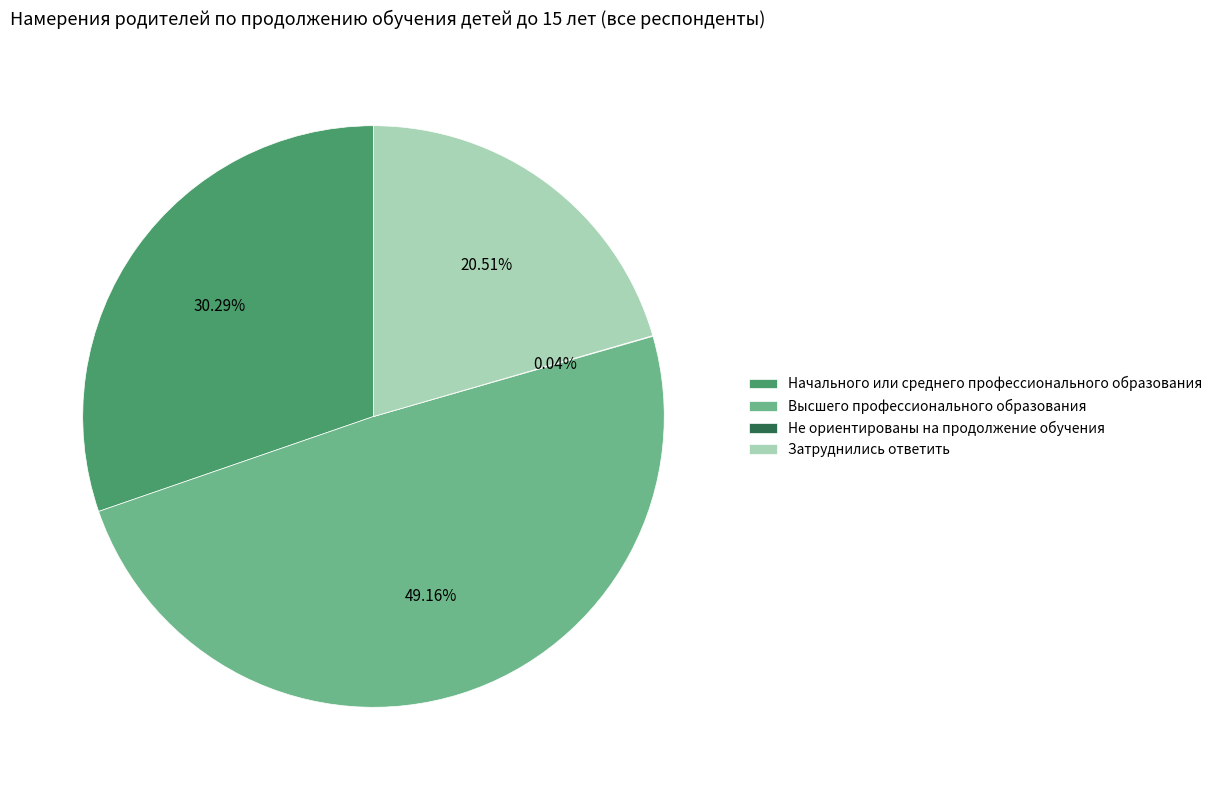

Is there a majority slice in this chart?

No